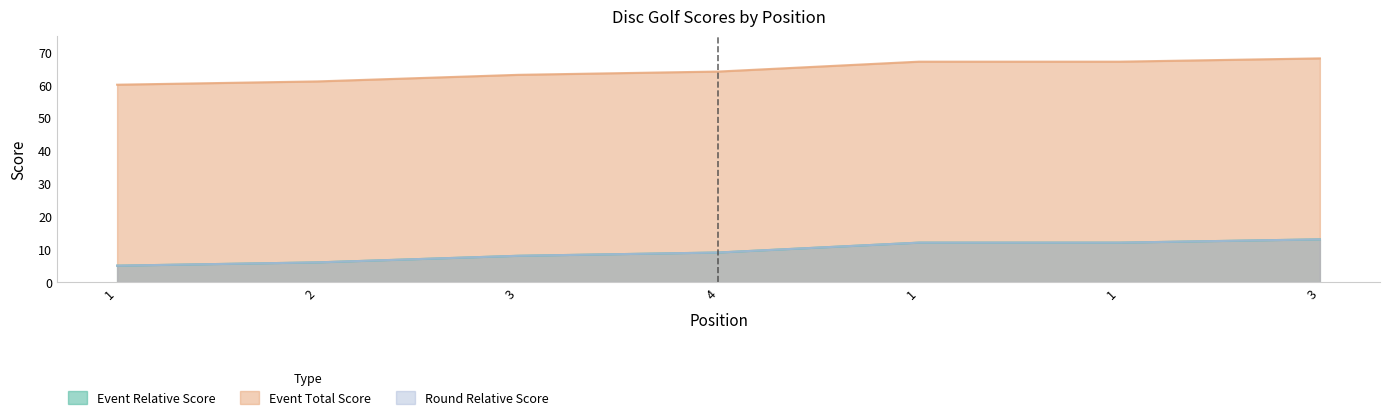

Does the chart have visible grid lines?

No